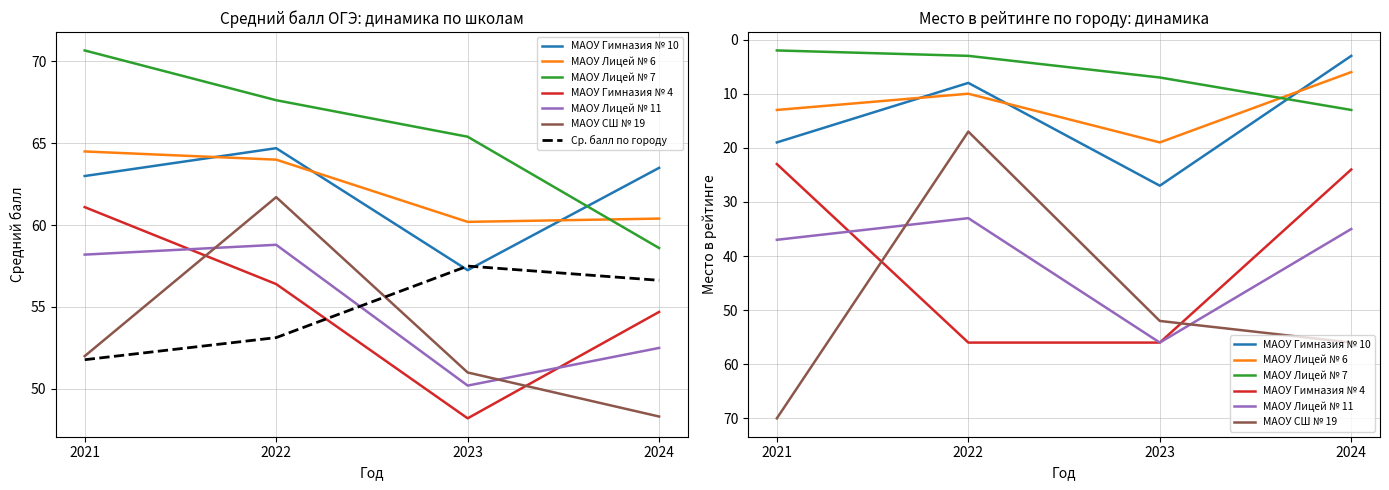

What is the value of the Место 2024 point at the 10th from the left?

6